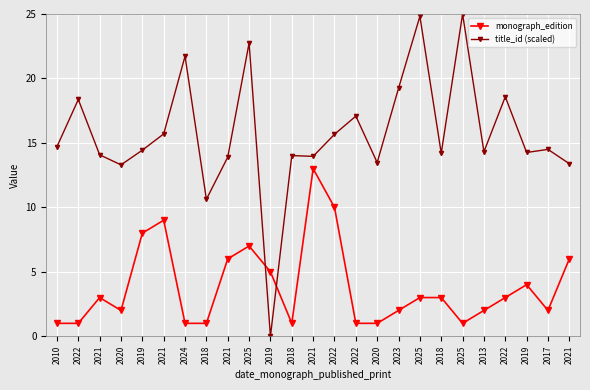

Rank the series by their maximum value, from highest to lowest.

title_id (scaled), monograph_edition